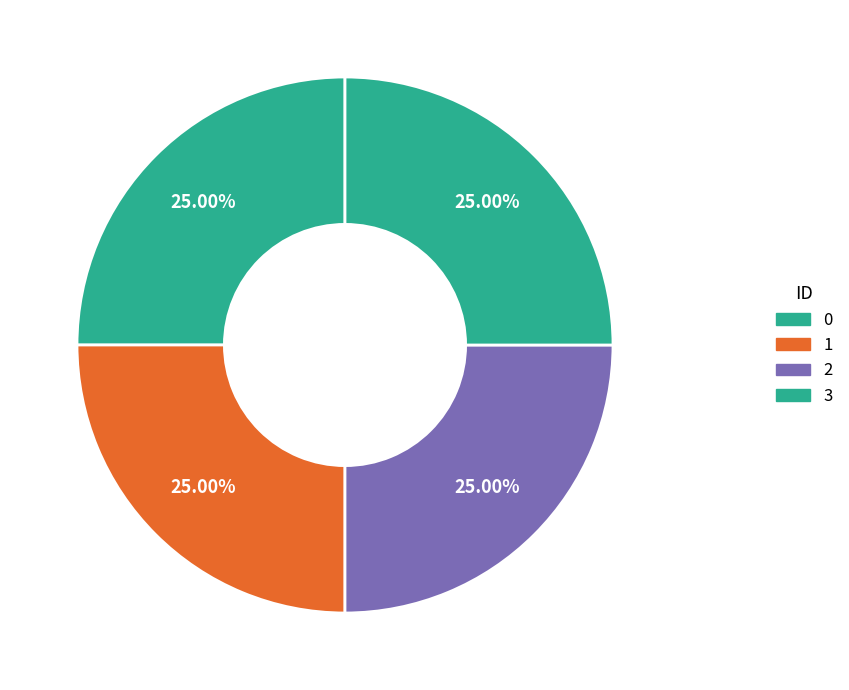

True or false: 1 accounts for 25% of the total.

True